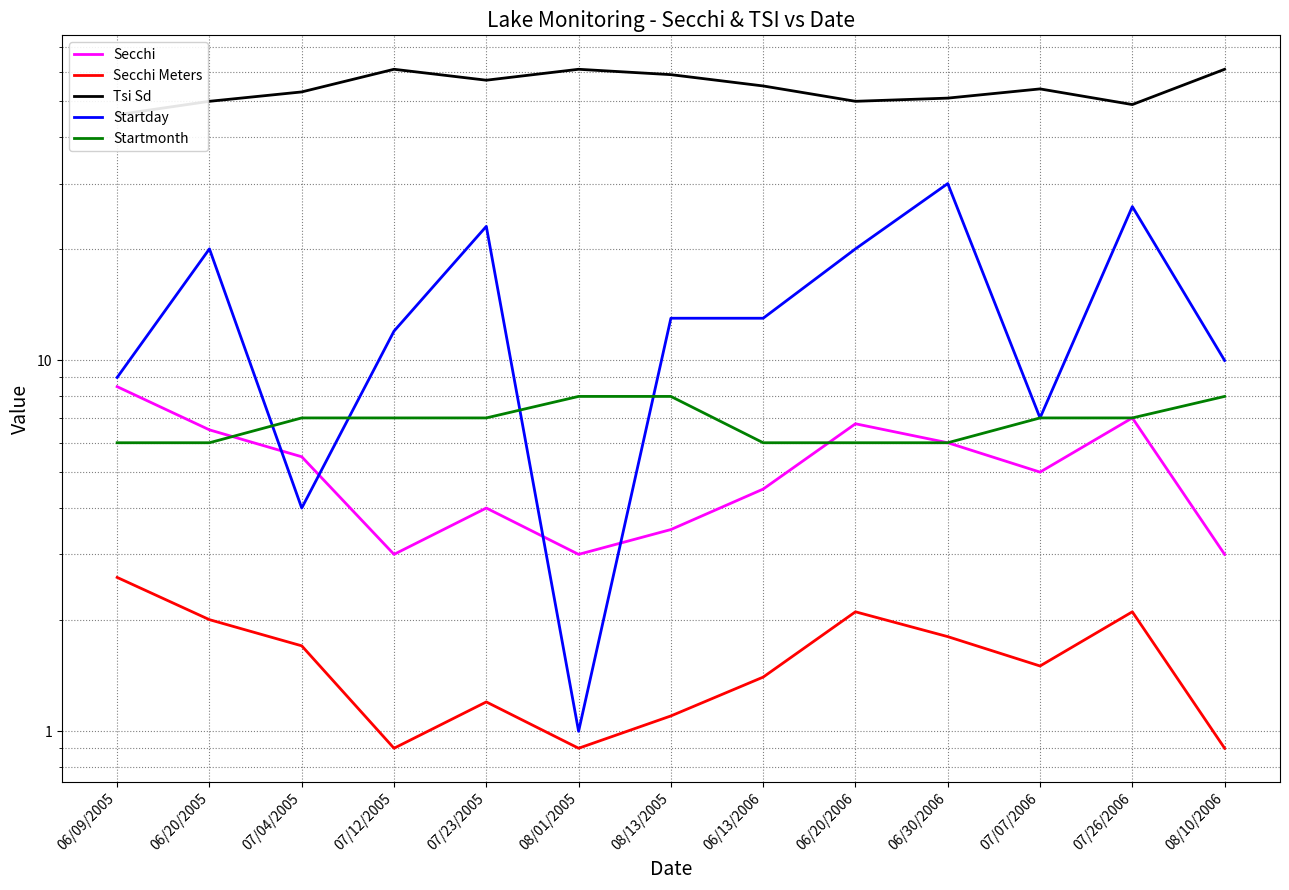

True or false: Secchi Meters and Startmonth cross at least once.

False